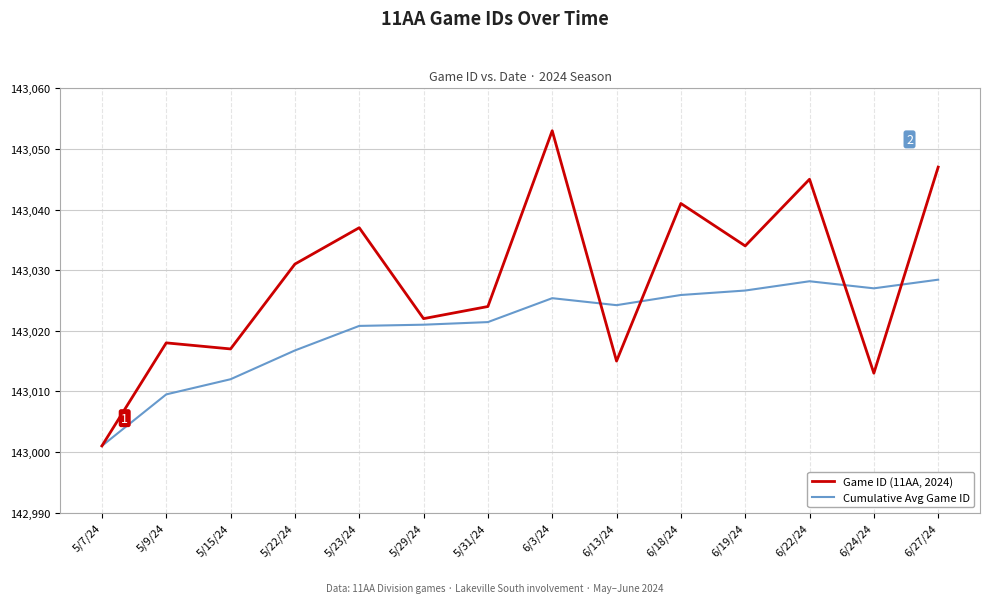

The value of Game ID (11AA, 2024) at 5/7/24 is 143001.0. True or false?

True